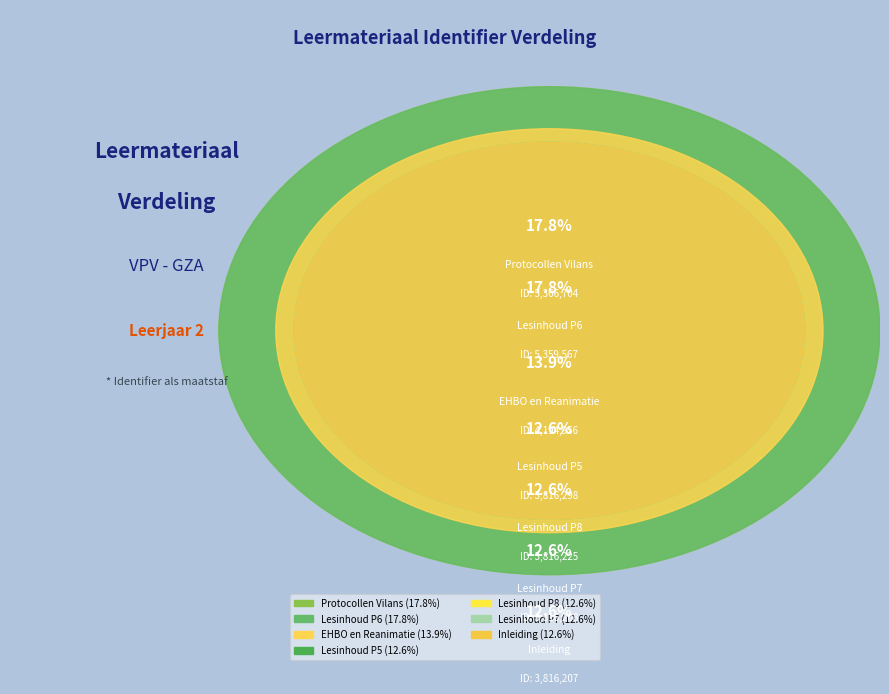

To the nearest percent, what percentage of the pie is EHBO en Reanimatie?

14%